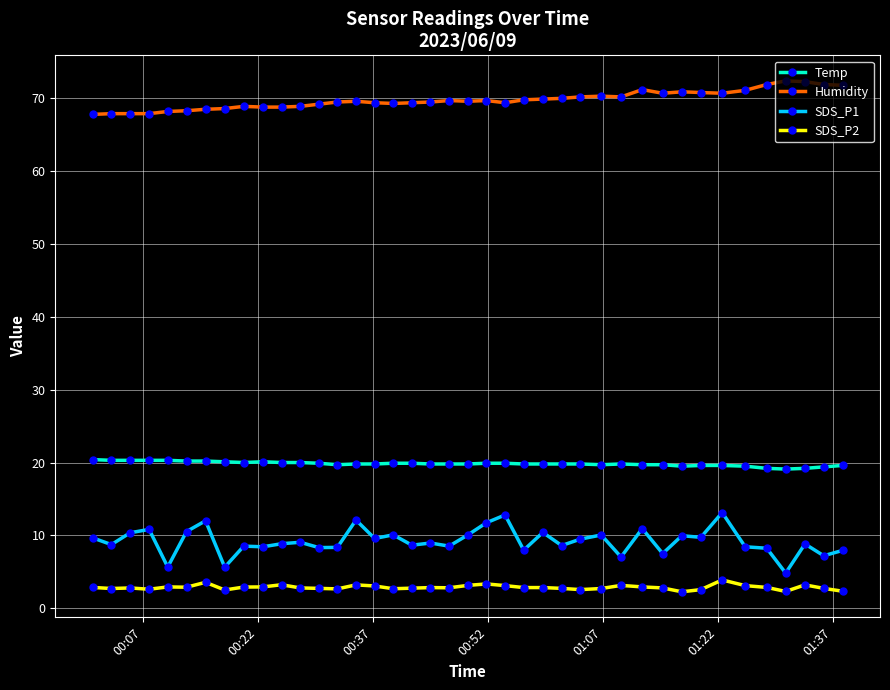

What are all the series names shown in the legend?

Temp, Humidity, SDS_P1, SDS_P2